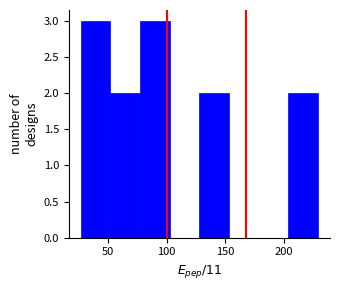

Reading left to right, list every bar in this chart as the range it spans on the x-axis followed by its height. Neither the bar edges nor the heights are printed on the chart, so give them approximately, as read against the axes.

25 to 50: 3
50 to 75: 2
75 to 105: 3
105 to 130: 0
130 to 155: 2
155 to 180: 0
180 to 205: 0
205 to 230: 2